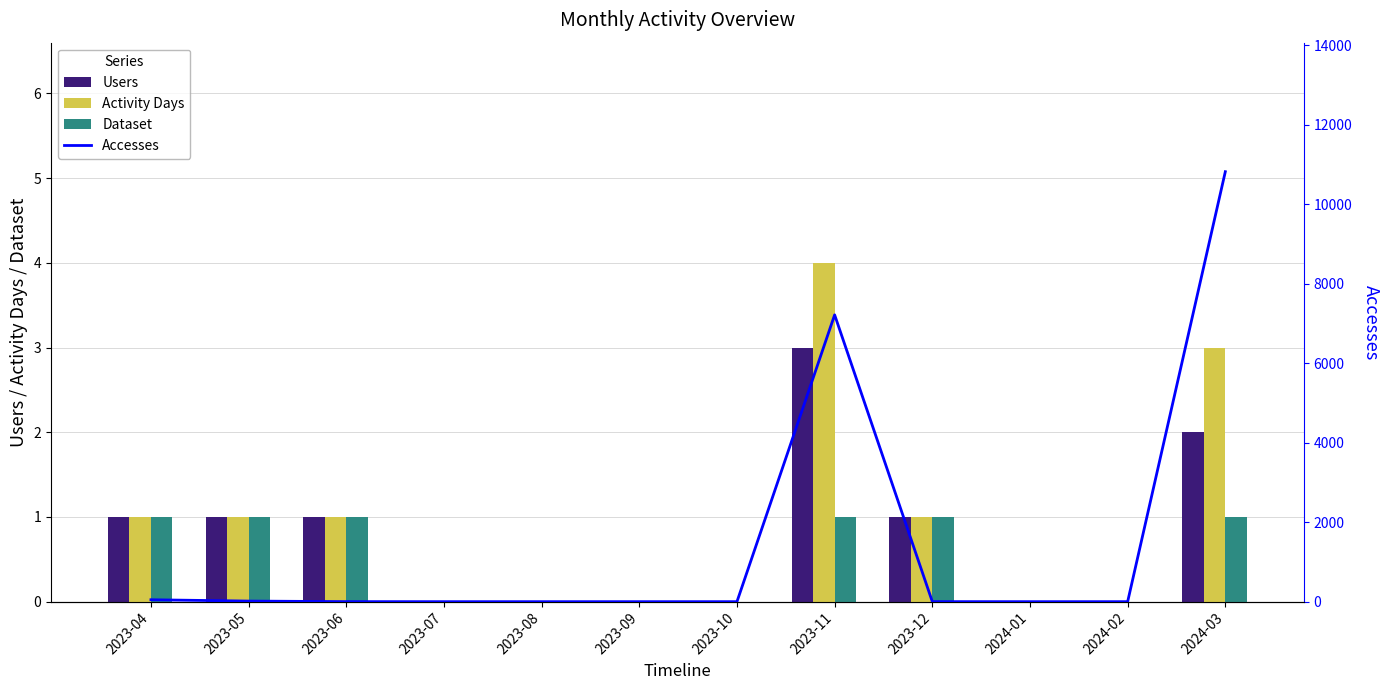

What is the highest value of the Accesses series?

10815